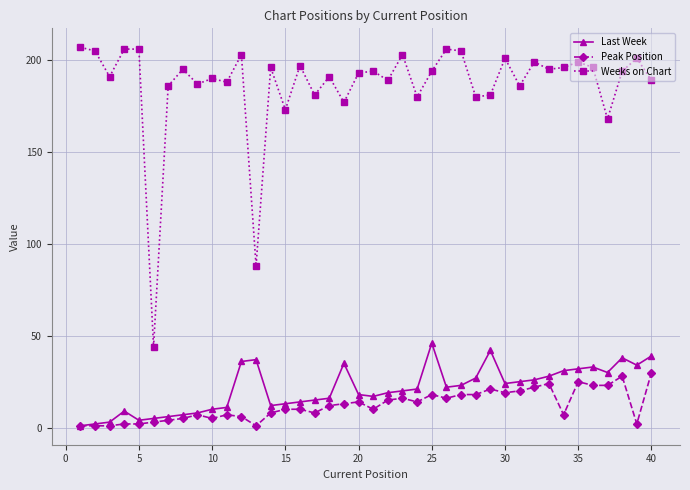

Rank the series by their maximum value, from lowest to highest.

Peak Position, Last Week, Weeks on Chart